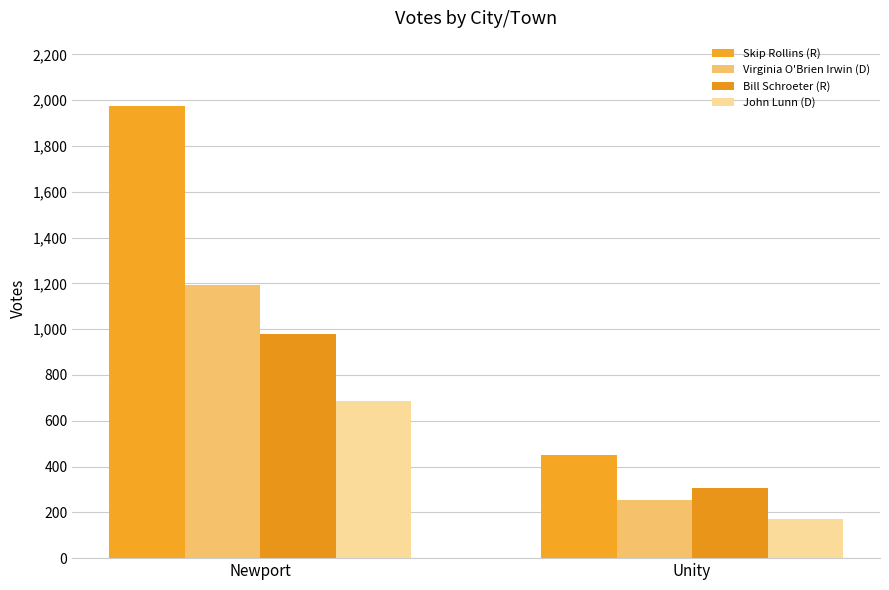

What is the sum of all Virginia O'Brien Irwin (D) values?

1446